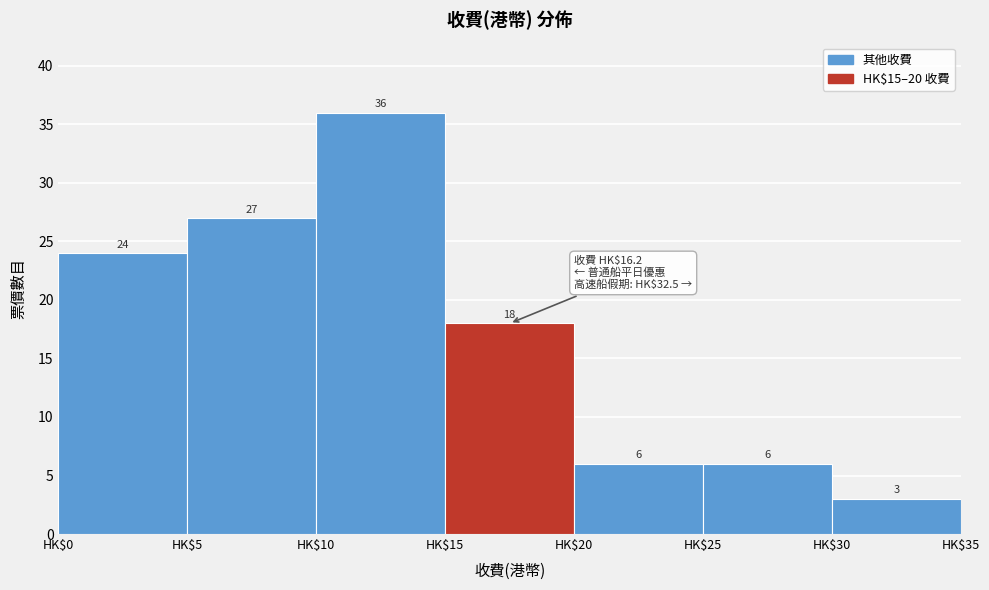

How tall is the bar that spans 15 to 20 on the x-axis?

18